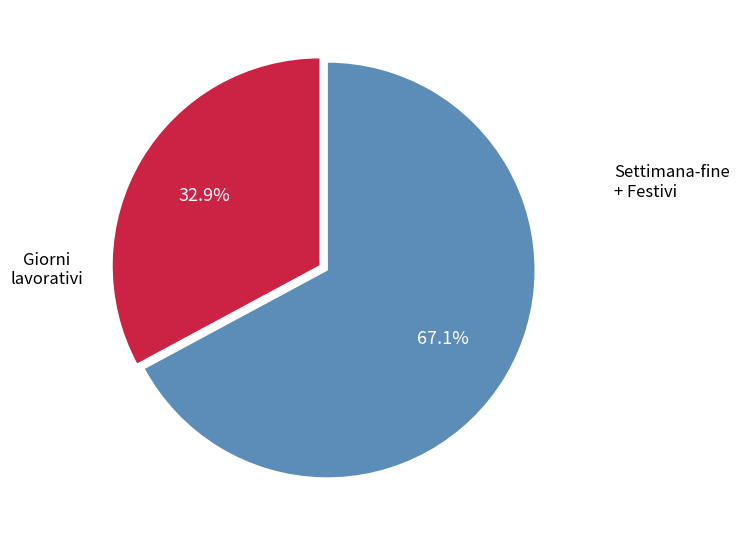

Does any single category account for the majority?

Yes